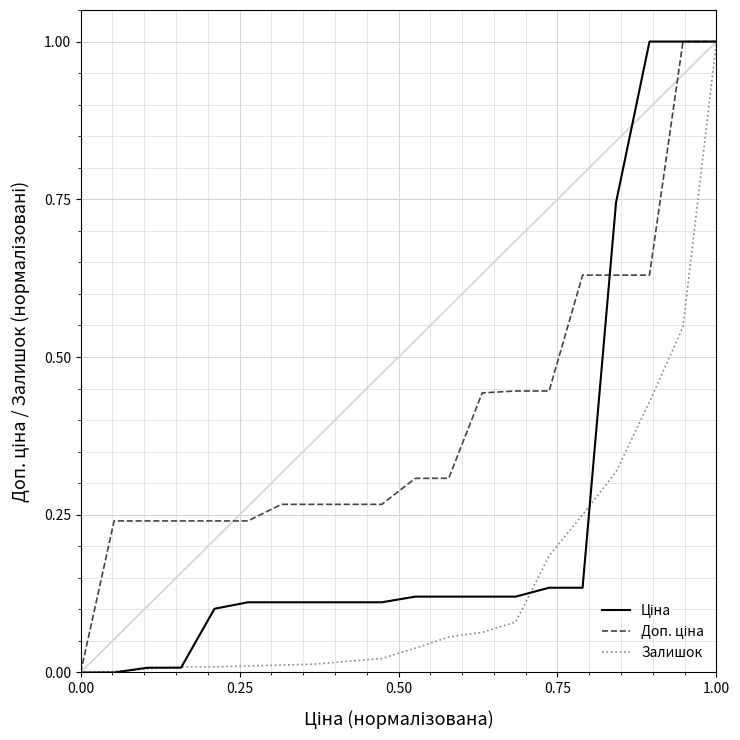

What is the greatest value displayed?

1.0